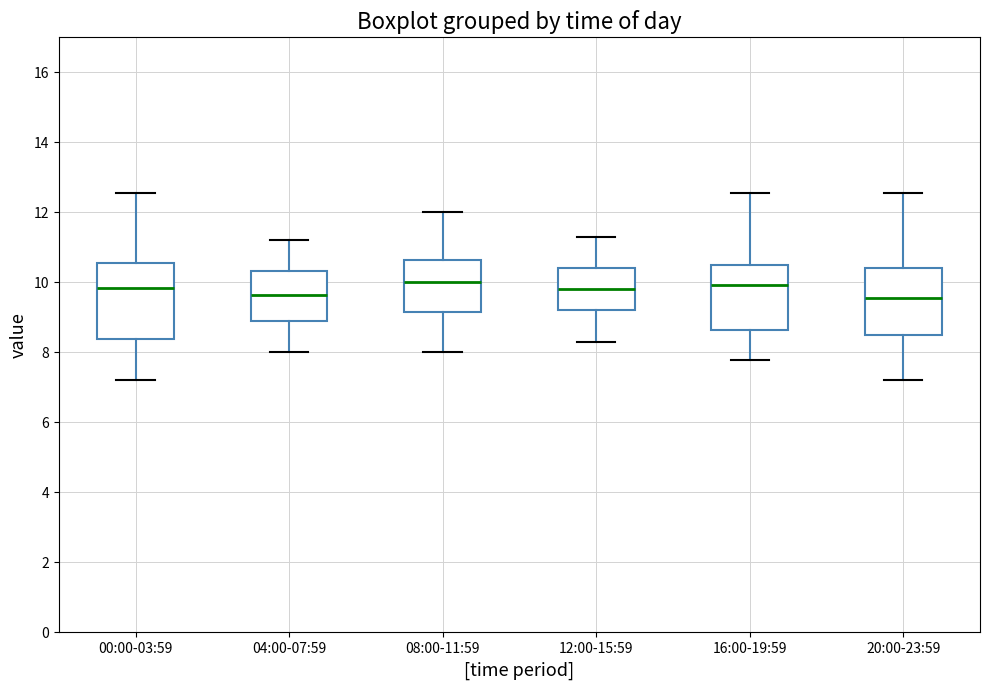

Reading left to right, transcribe this box plot: for each box, give where its median line is, the range the box spans, and where its two whiskers end, as read against the y-axis. The values are not printed on the chart, so give them approximately, as read against the axis.

00:00-03:59: median 9.8, box 8.4 to 10.6, whiskers 7.2 to 12.6
04:00-07:59: median 9.6, box 8.8 to 10.4, whiskers 8.0 to 11.2
08:00-11:59: median 10.0, box 9.2 to 10.6, whiskers 8.0 to 12.0
12:00-15:59: median 9.8, box 9.2 to 10.4, whiskers 8.4 to 11.4
16:00-19:59: median 10.0, box 8.6 to 10.6, whiskers 7.8 to 12.6
20:00-23:59: median 9.6, box 8.6 to 10.4, whiskers 7.2 to 12.6